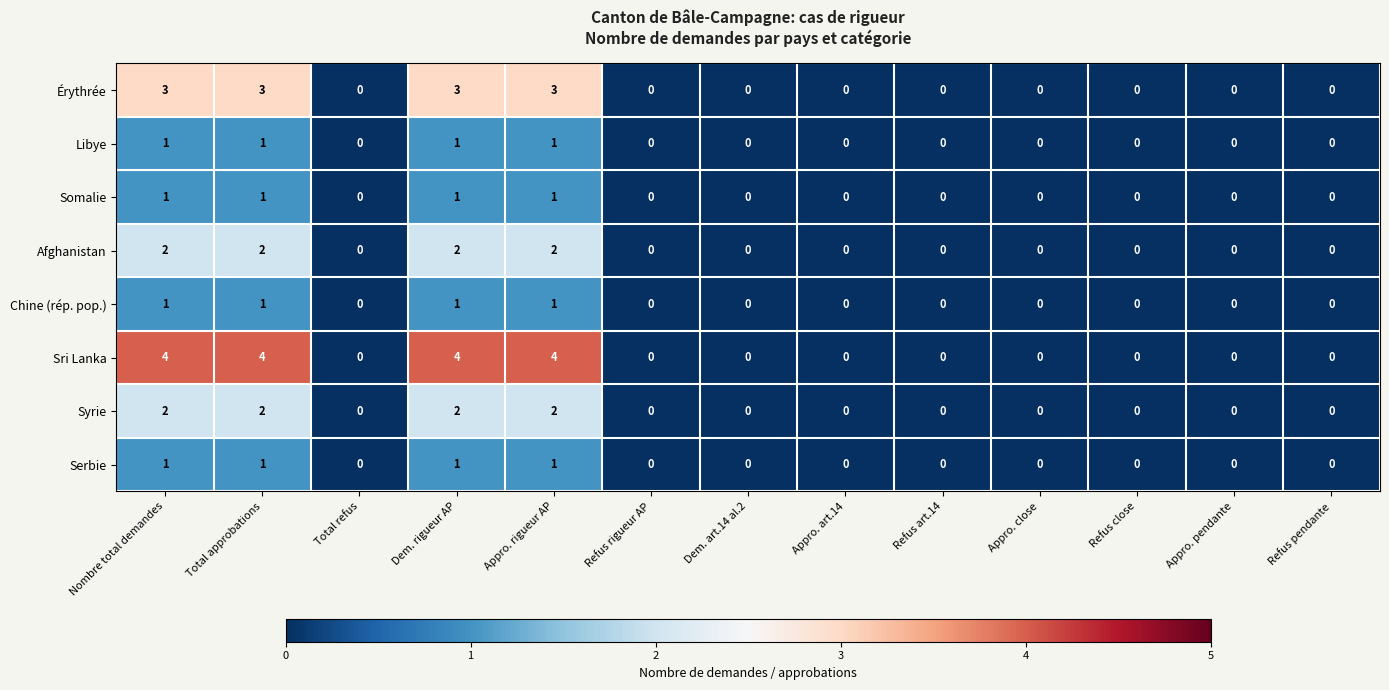

At how many categories does at least one series exceed 1?

4